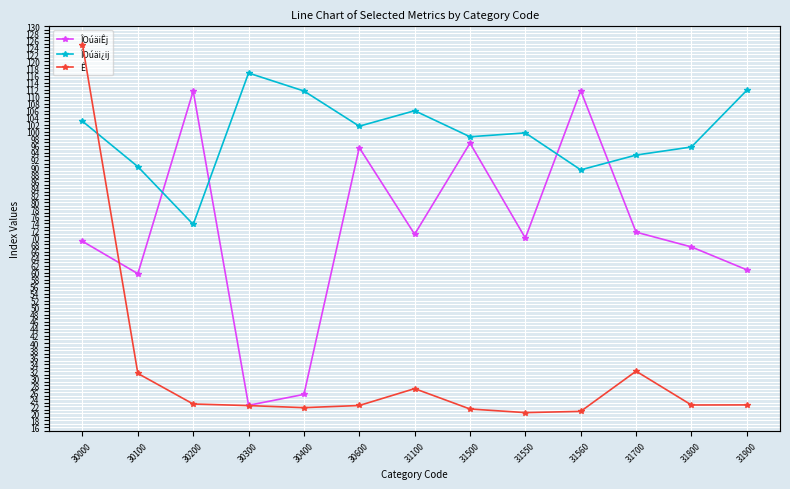

Rank the categories by ÎOúäi¿ij value from highest to lowest.

30300, 31900, 30400, 31100, 30000, 30600, 31550, 31500, 31800, 31700, 30100, 31560, 30200